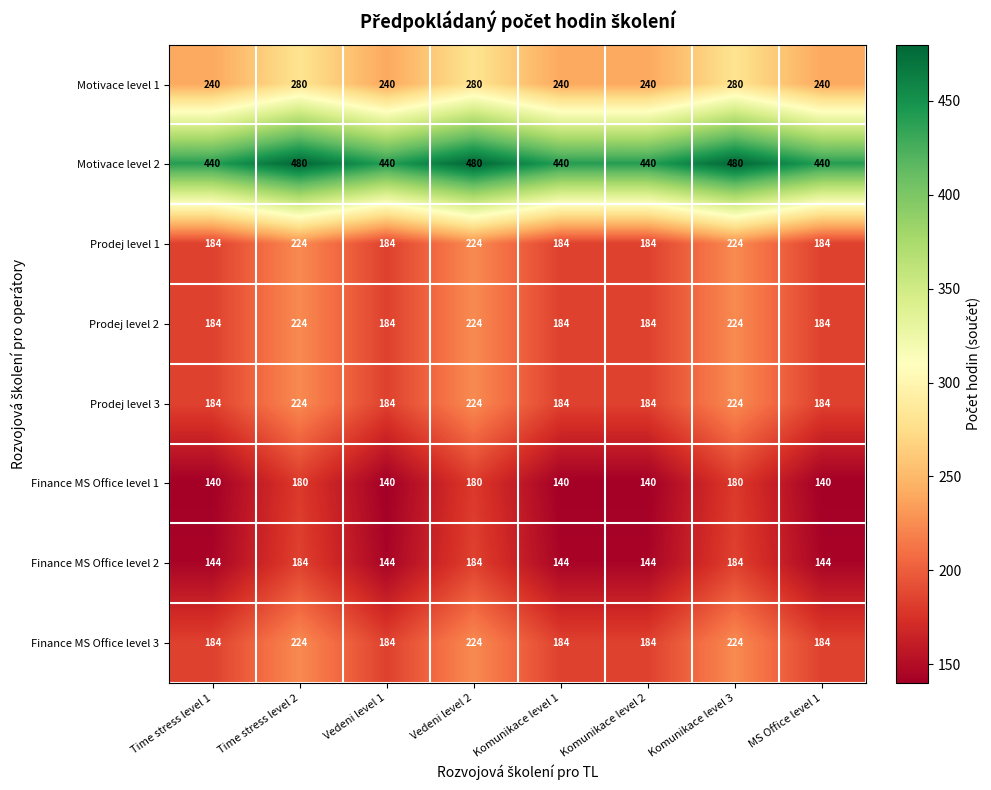

Which series has the largest total across all categories?

Motivace level 2